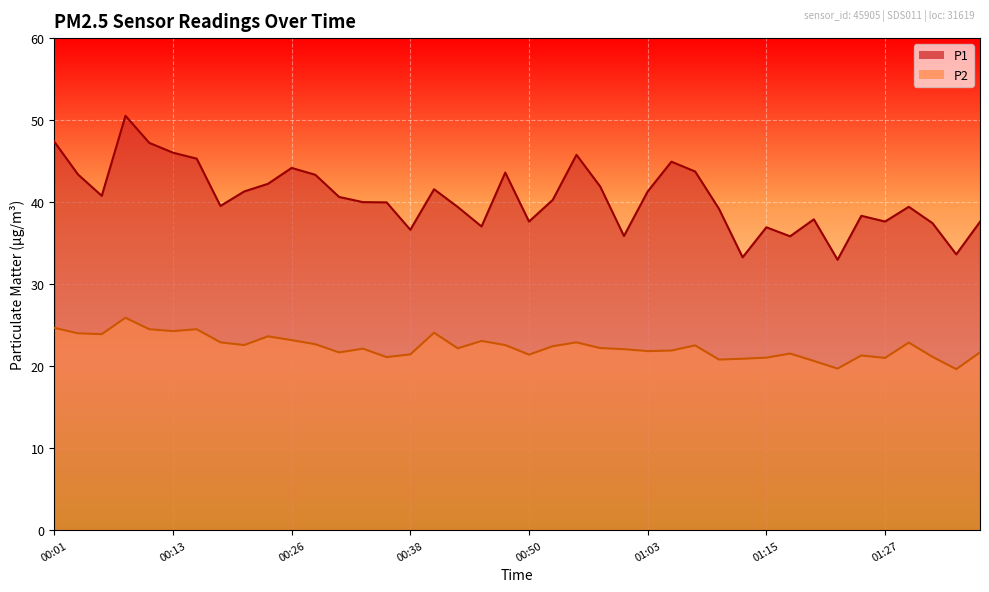

What is the sum of all P2 values?

894.3